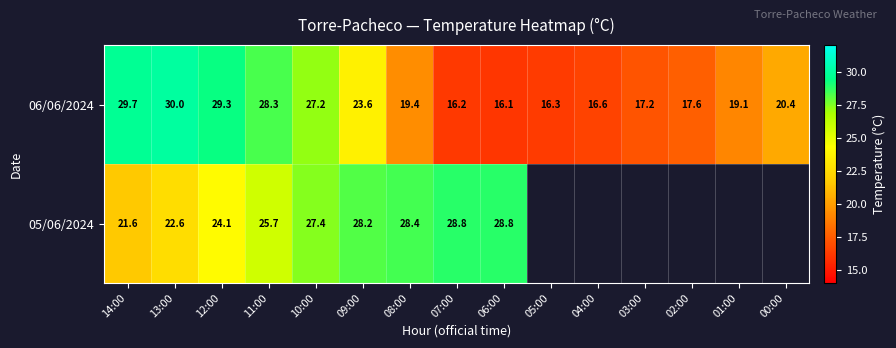

How many values in the 06/06/2024 series are below 19?

6